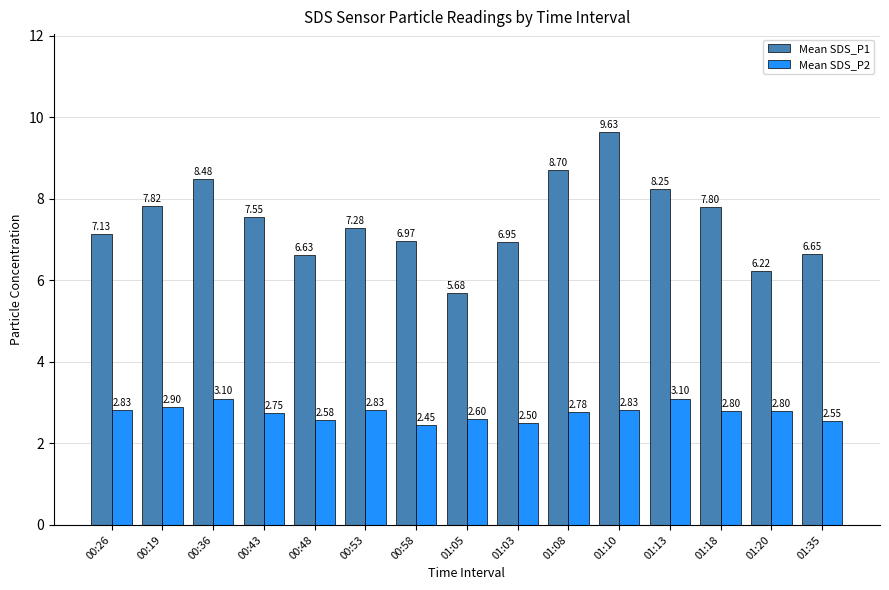

Is it true that Mean SDS_P1 equals 6.6 at 00:48?

True